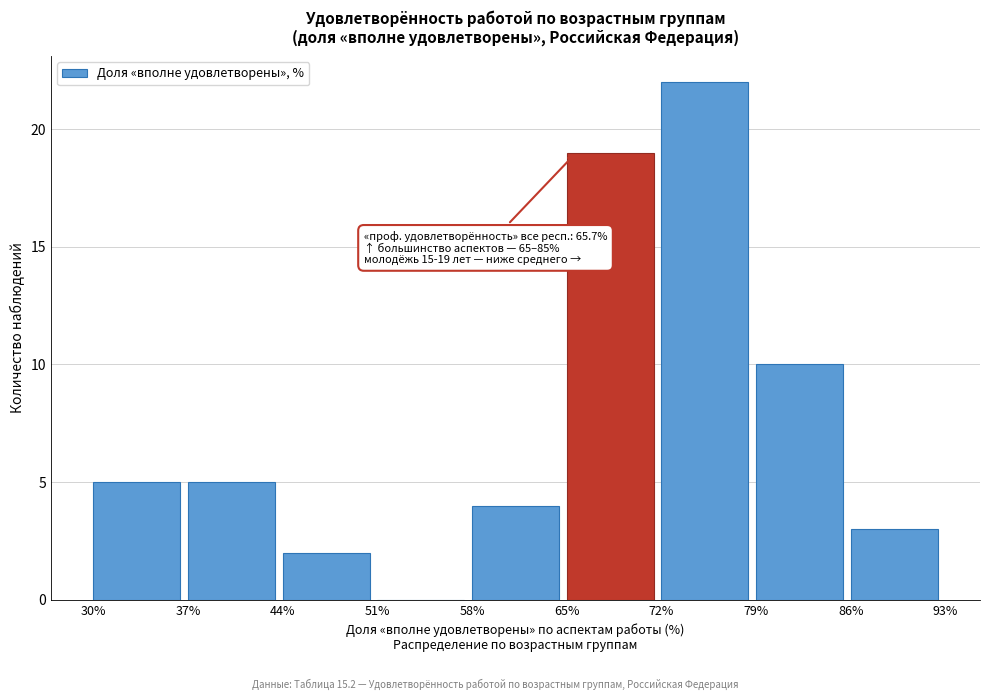

Which range on the x-axis has the tallest bar?

72% to 79%